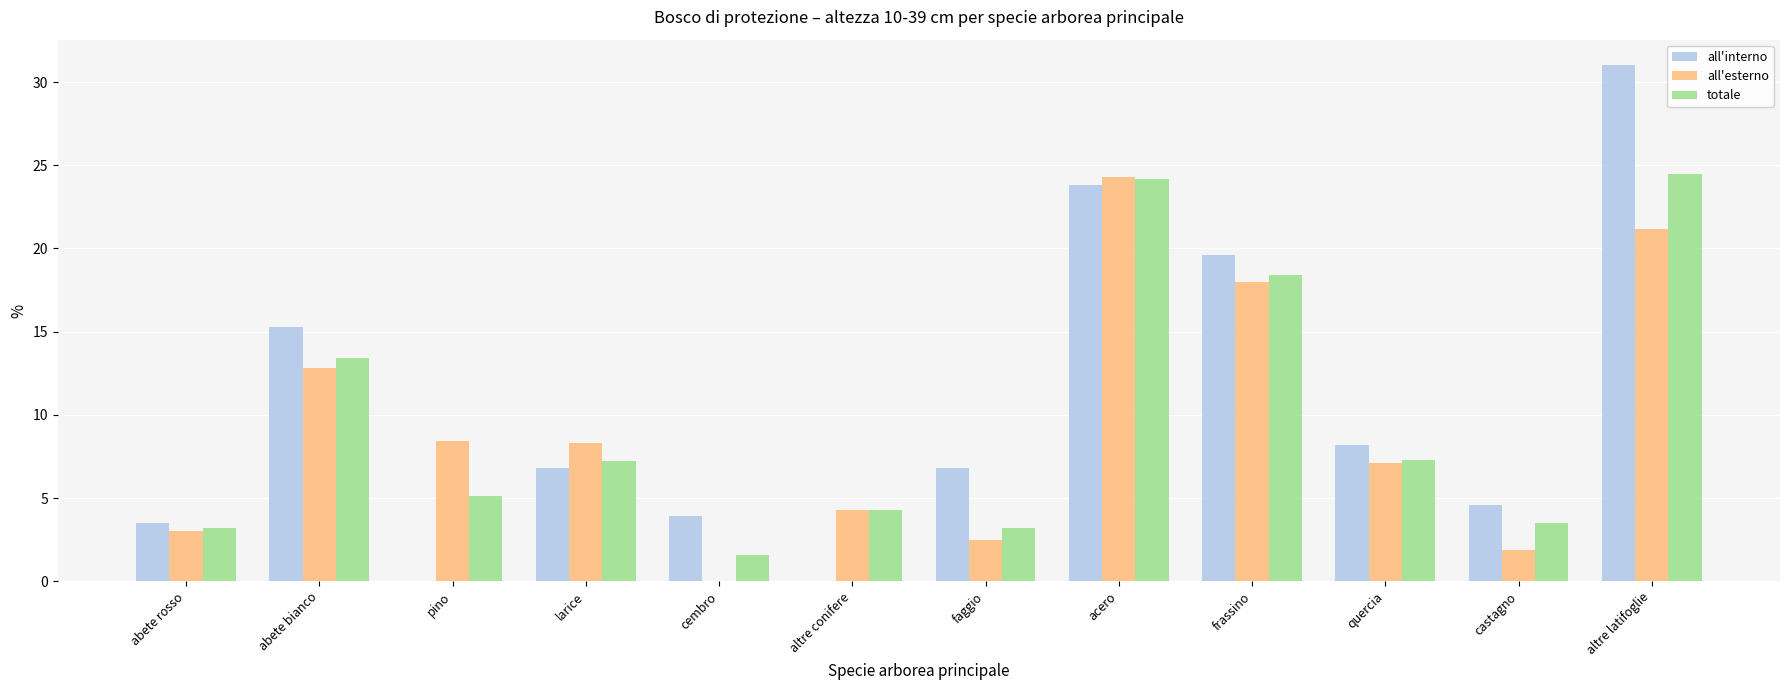

At which category is the sum across all series the highest?

altre latifoglie